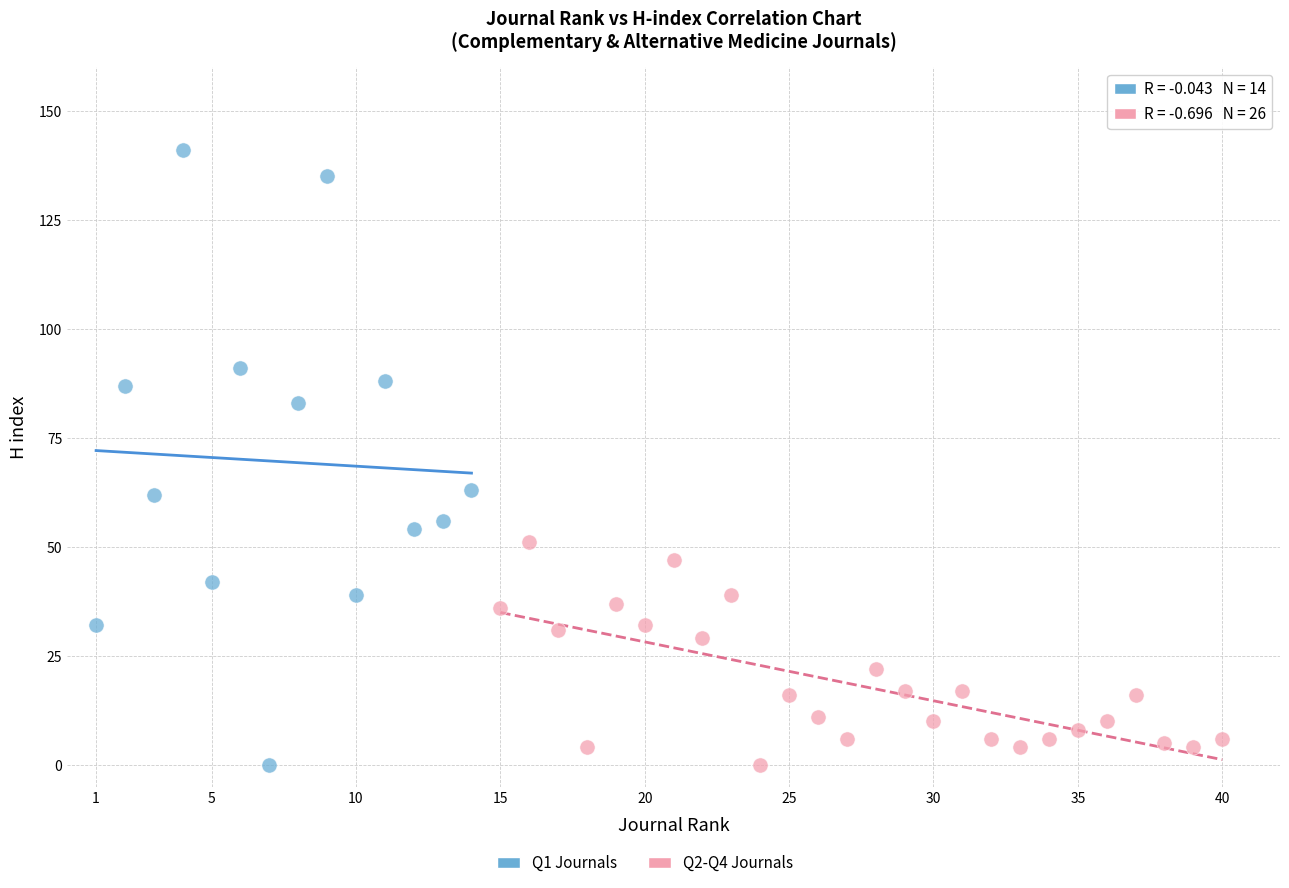

Which series contains the highest Y value?

Q1 Journals